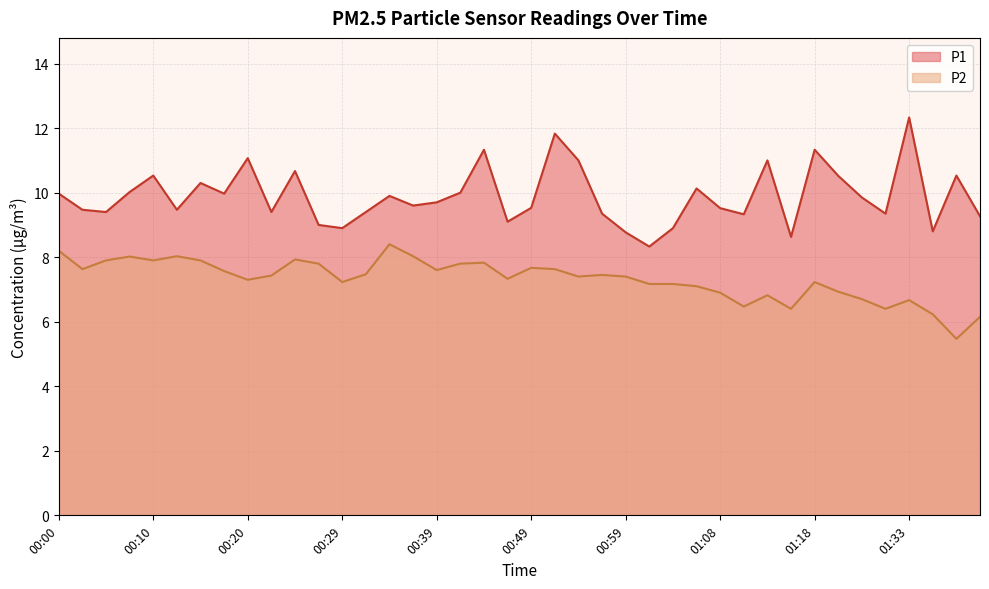

What is the label of the 18th point from the left?

00:42